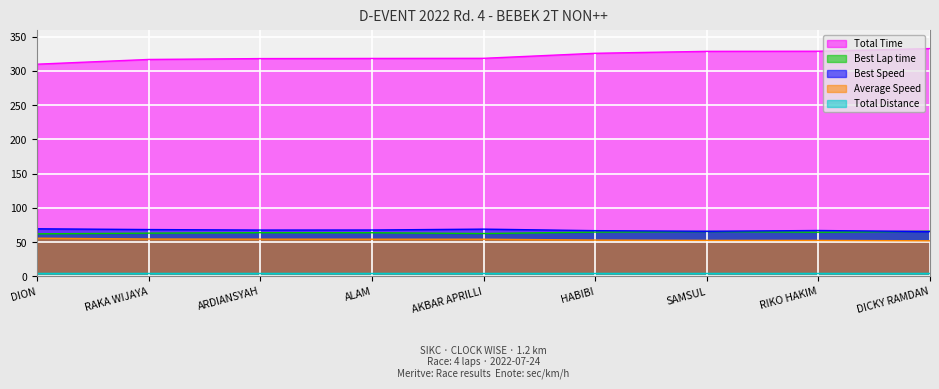

Between RAKA WIJAYA and AKBAR APRILLI, which series saw the biggest shift?

Total Time